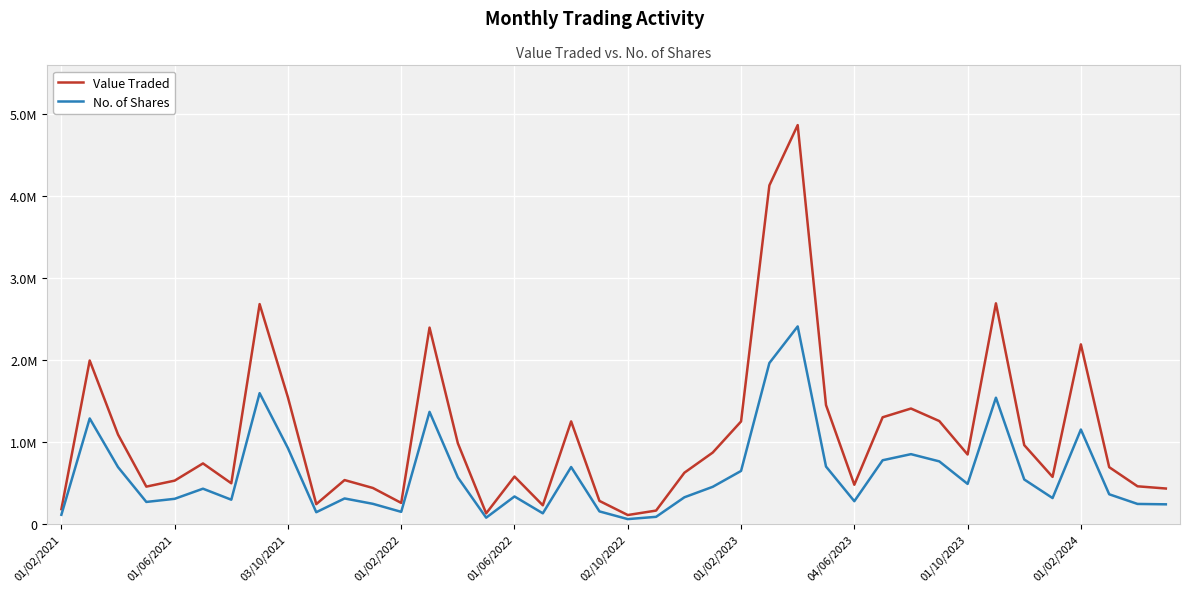

Is this an area chart (filled region under the line)?

No